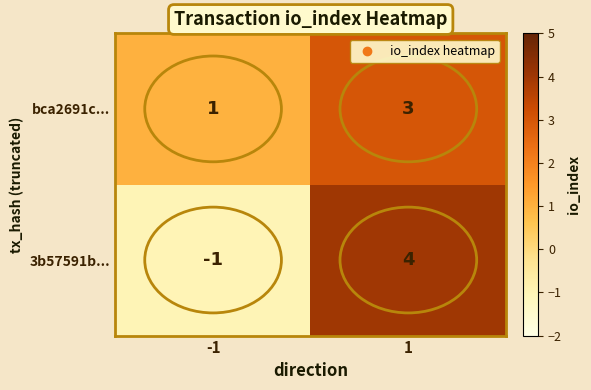

The bca2691c... series shows 0 at -1. True or false?

False